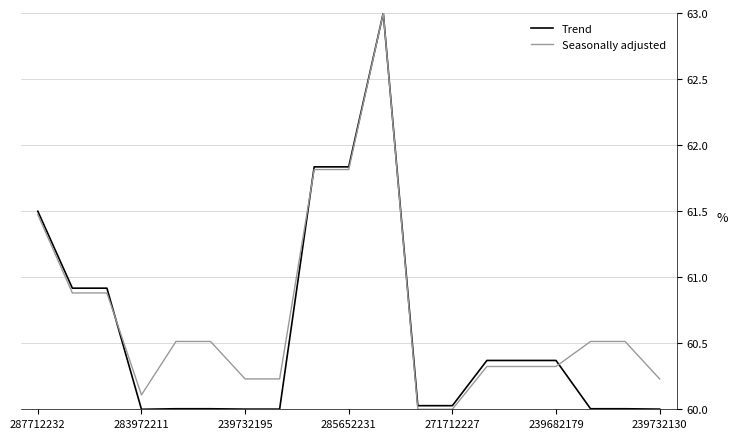

What is the minimum value for Seasonally adjusted?

60.0